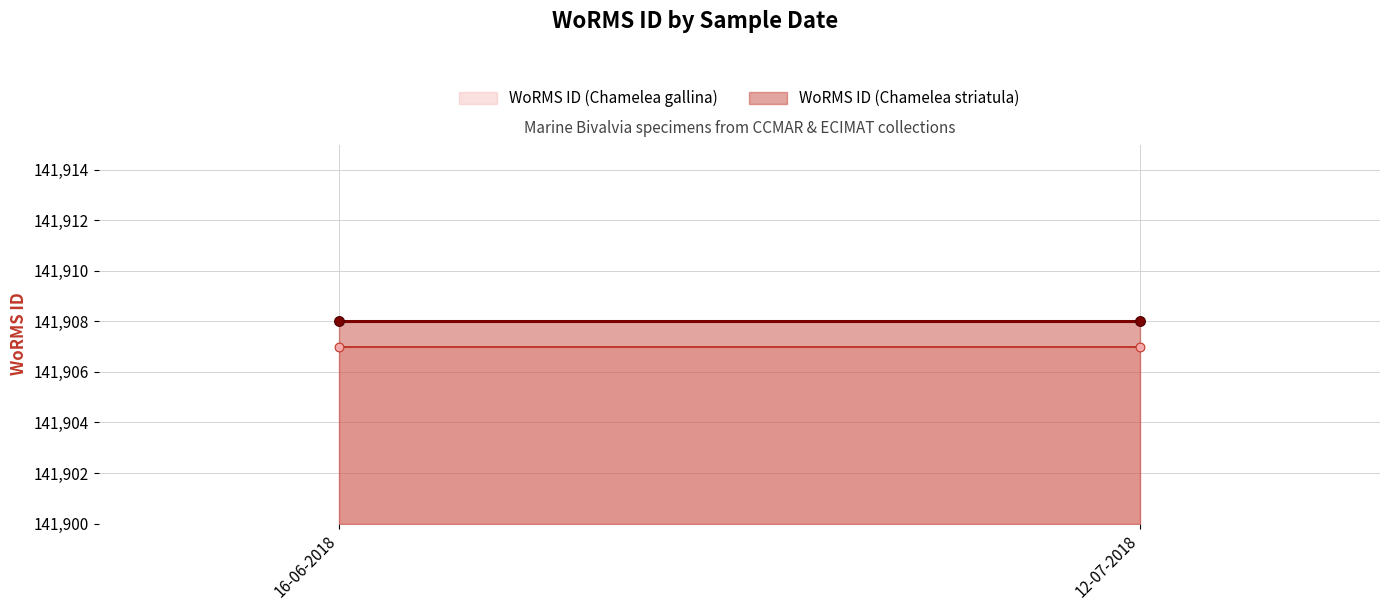

At which category is the sum across all series the highest?

16-06-2018